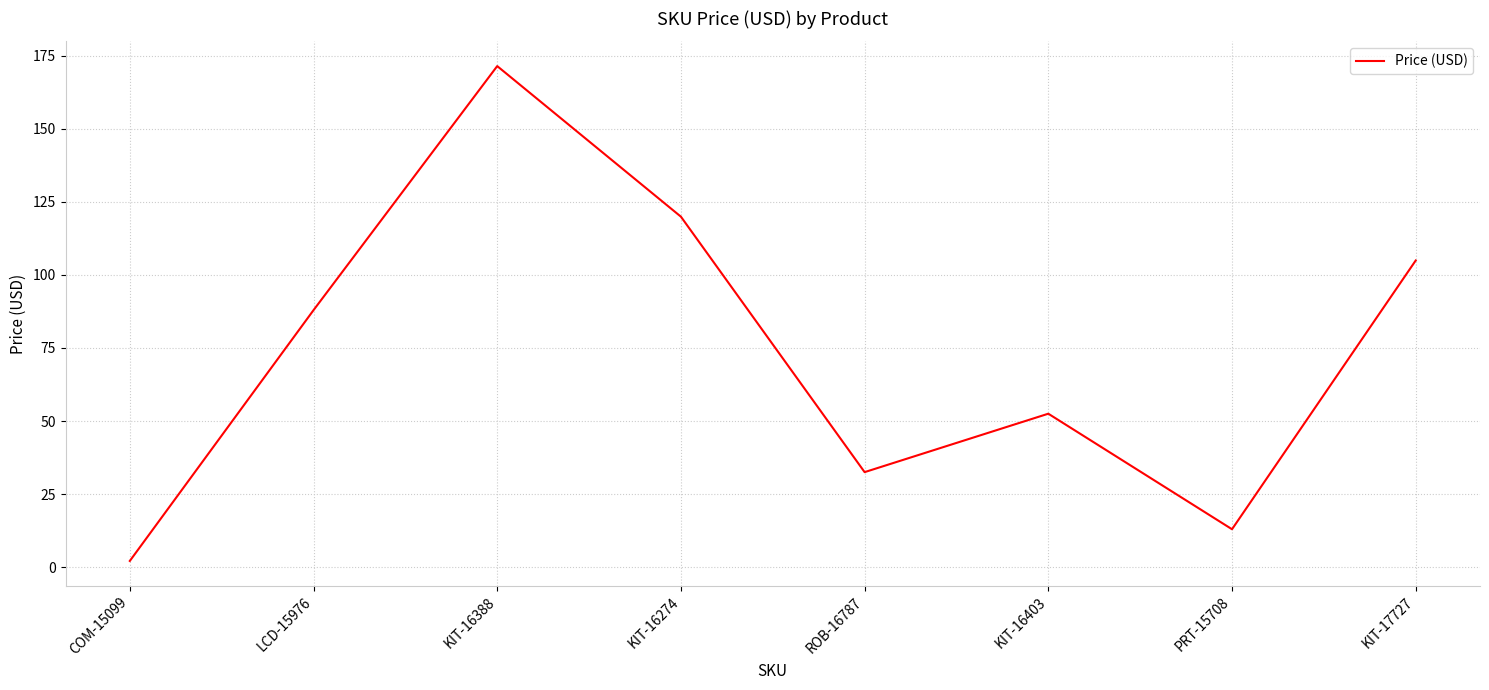

At which category does the data reach its first local valley?

ROB-16787